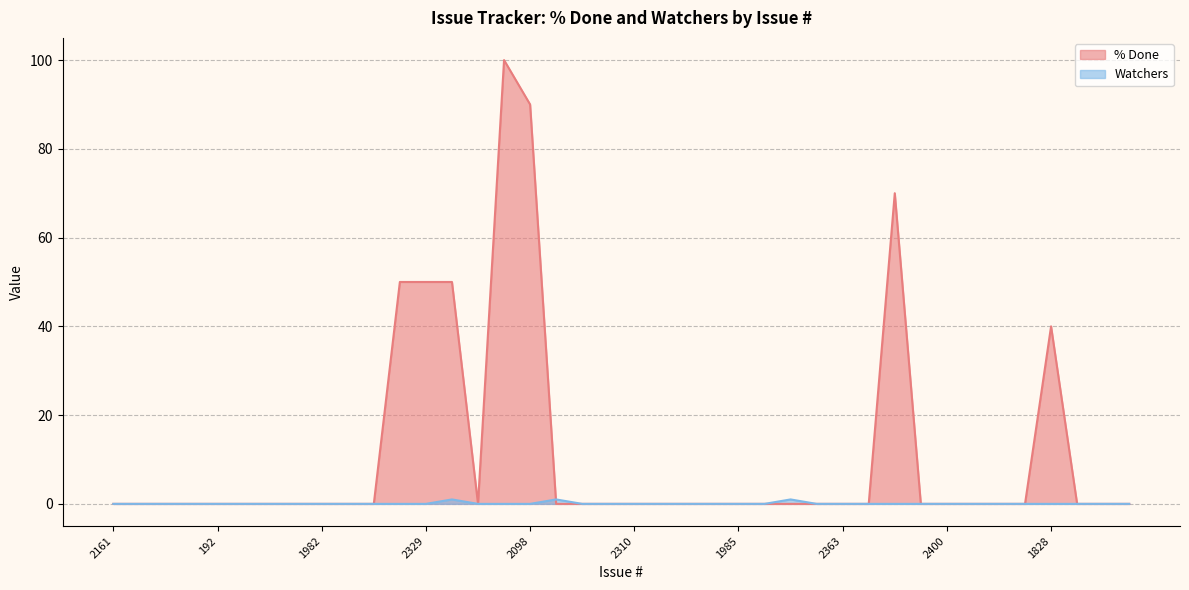

Count the Watchers values in the range 0 to 1.

40